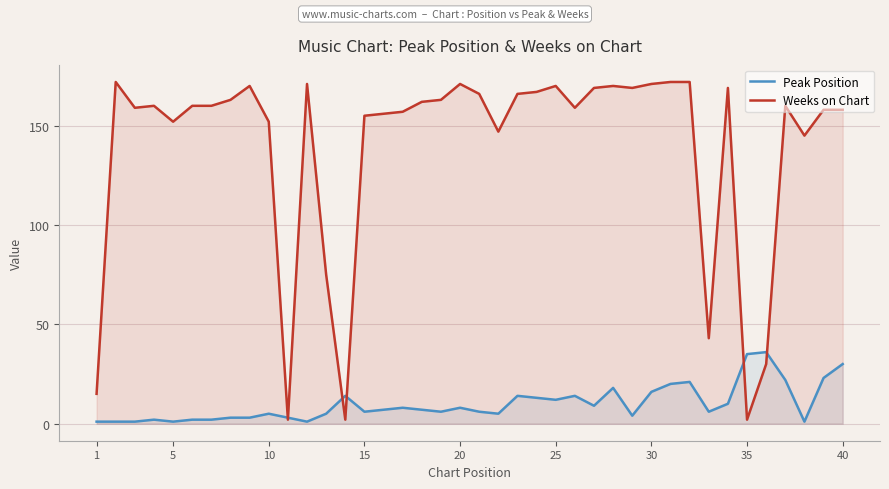

List the series in order of their overall mean, highest first.

Weeks on Chart, Peak Position